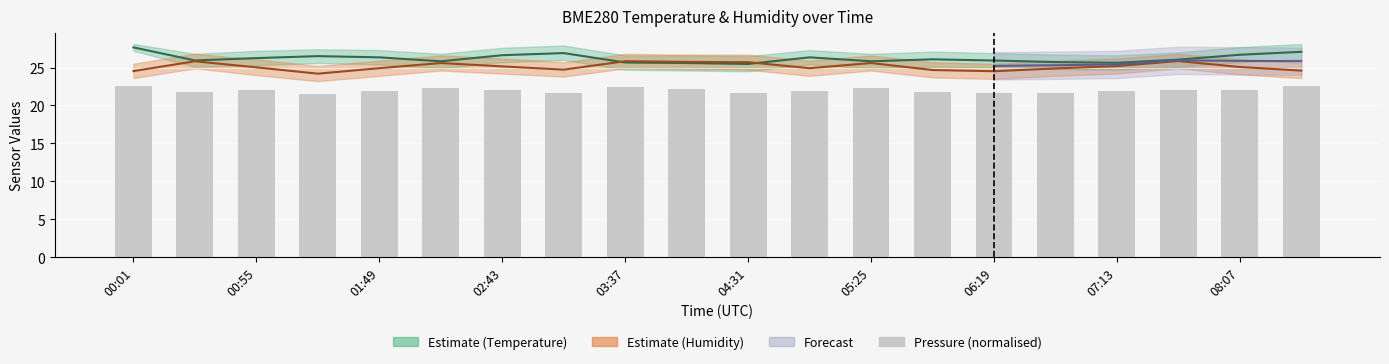

Count the values in the range 21 to 22.

12